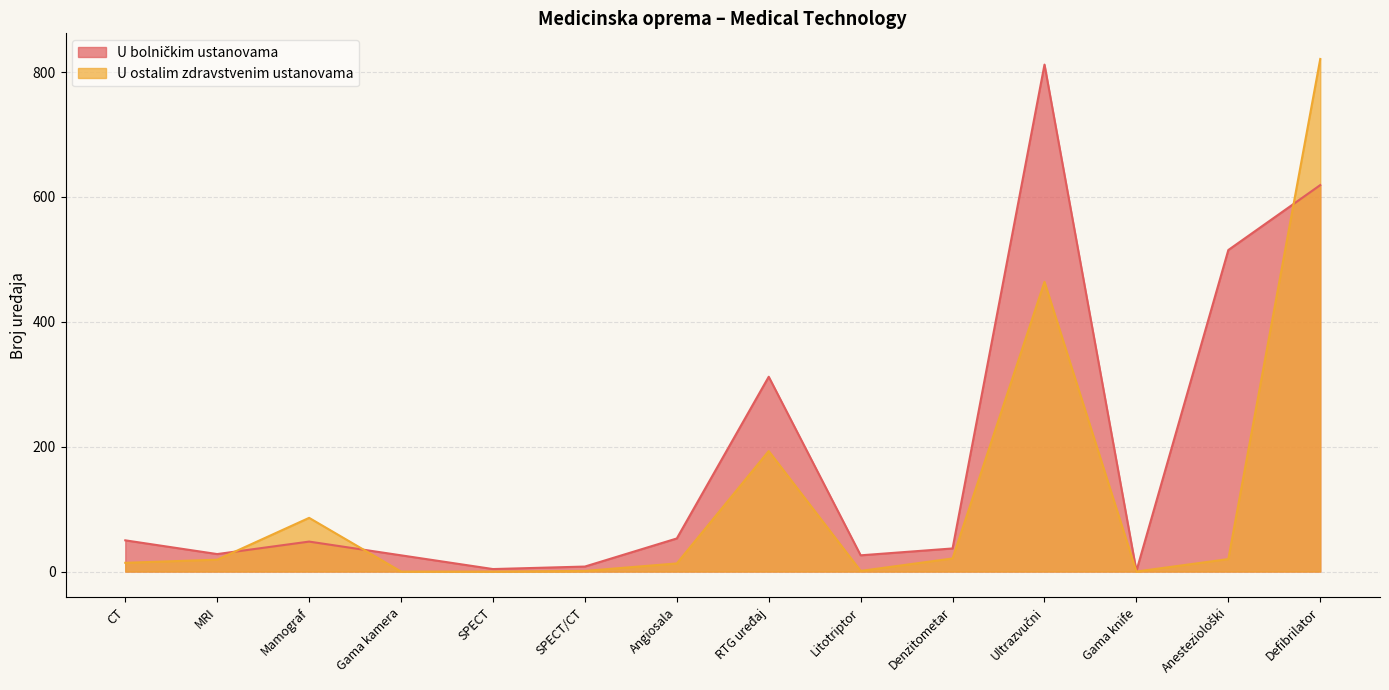

How many values in the U ostalim zdravstvenim ustanovama series exceed 19?

6